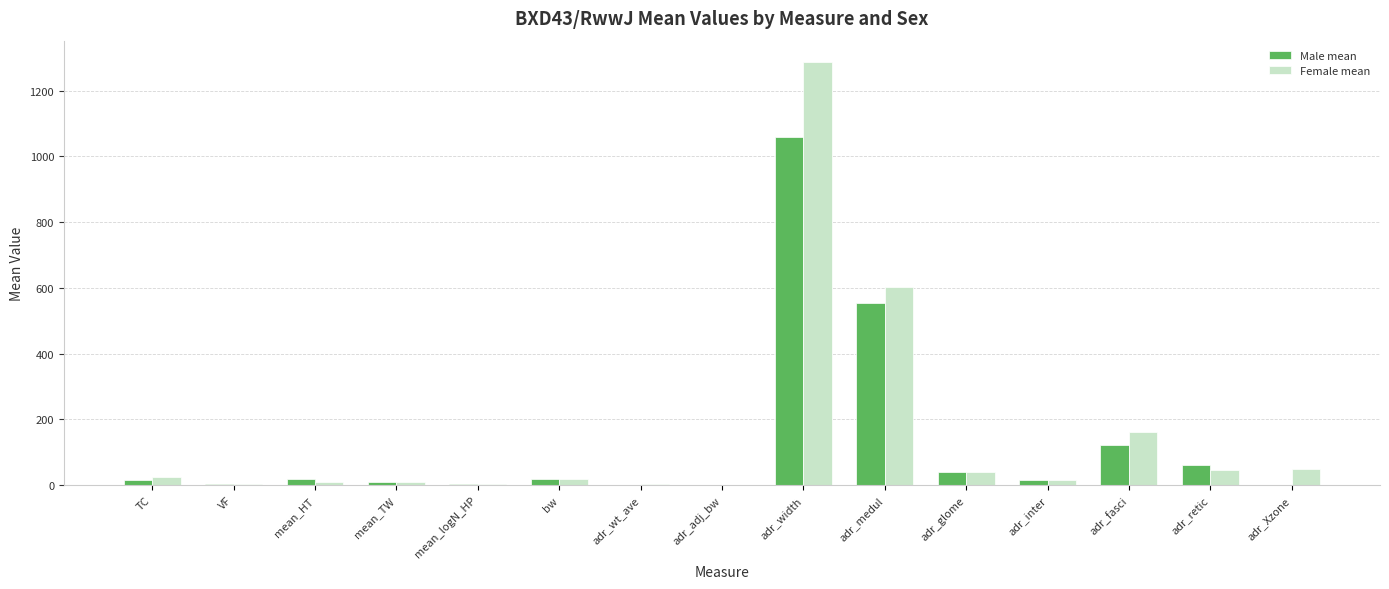

What is the average value of the Male mean series?

128.1